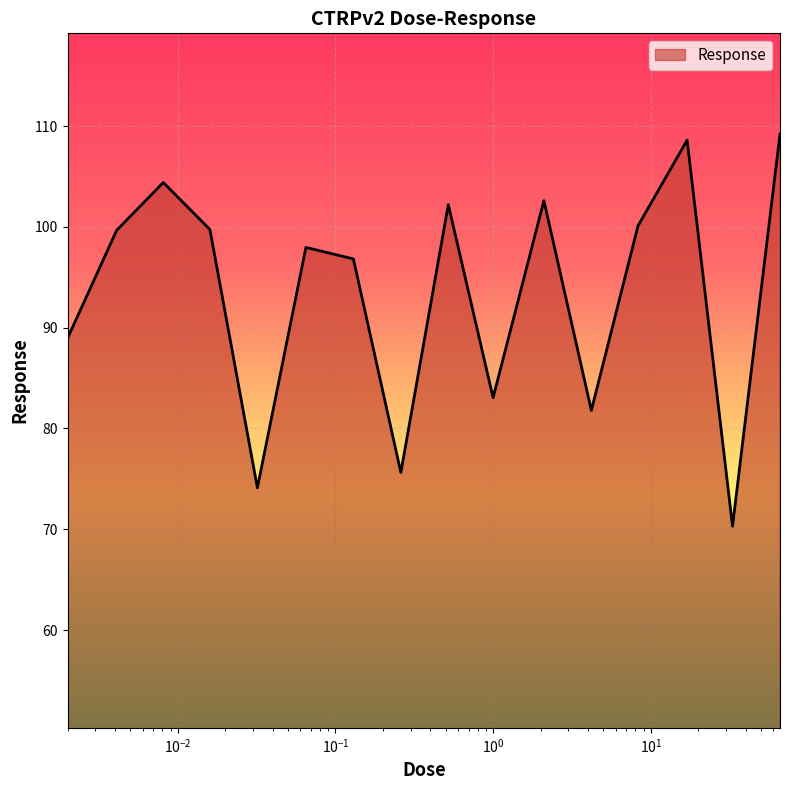

What is the smallest value displayed?

70.3